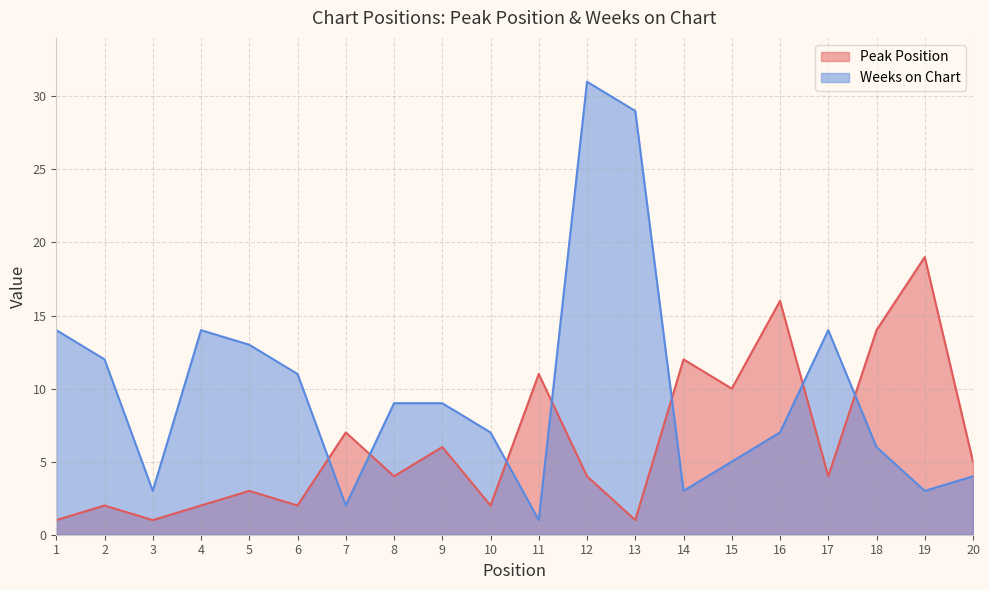

The value of Weeks on Chart at 6 is 11. True or false?

True